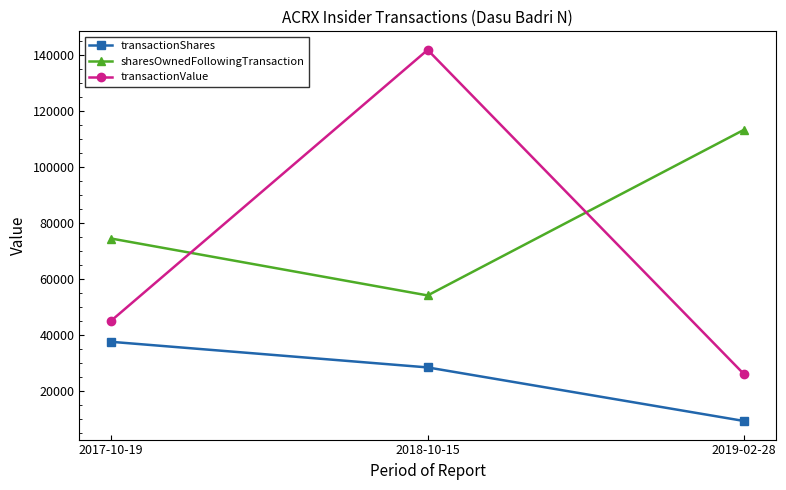

How many distinct data groups are displayed?

3